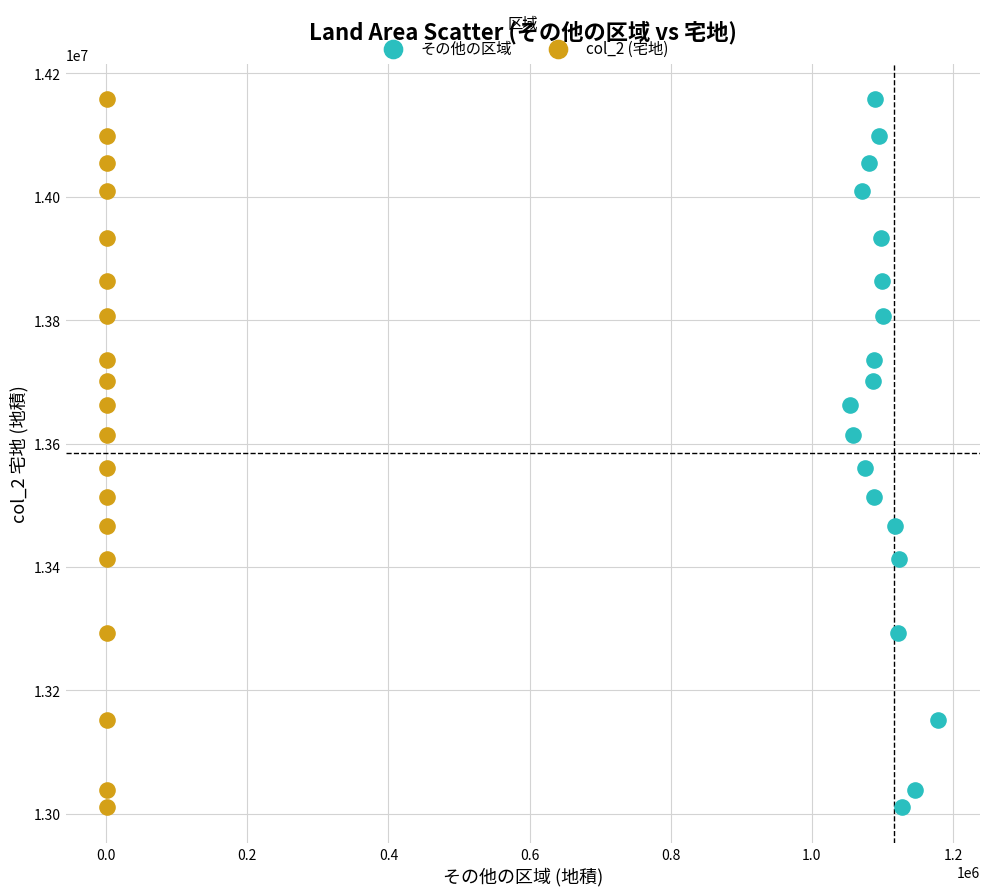

What are all the series names shown in the legend?

その他の区域, col_2 (宅地)